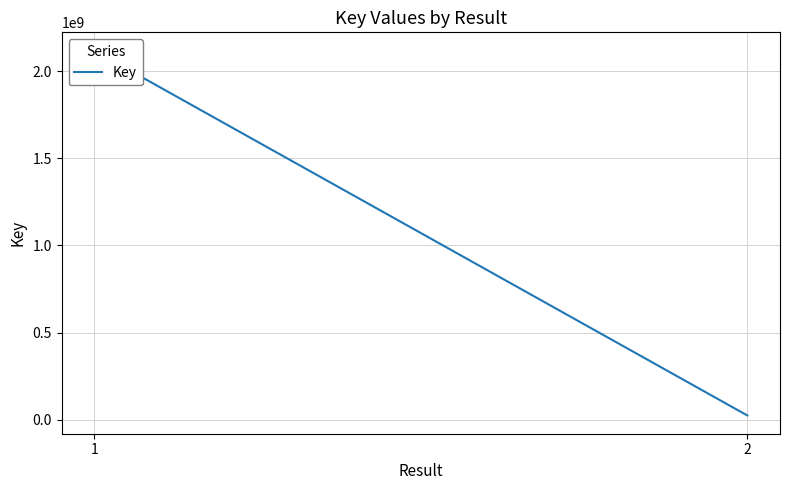

What is the sum of all values?

2141679009